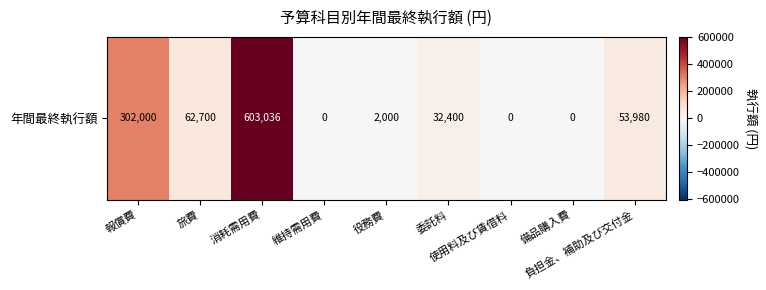

The value at 負担金、補助及び交付金 is 53980. True or false?

True